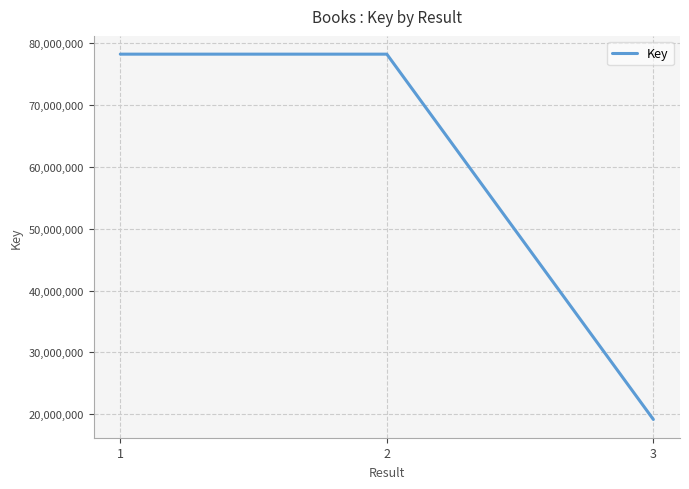

What is the sum of the values at 1 and 3?

97373770